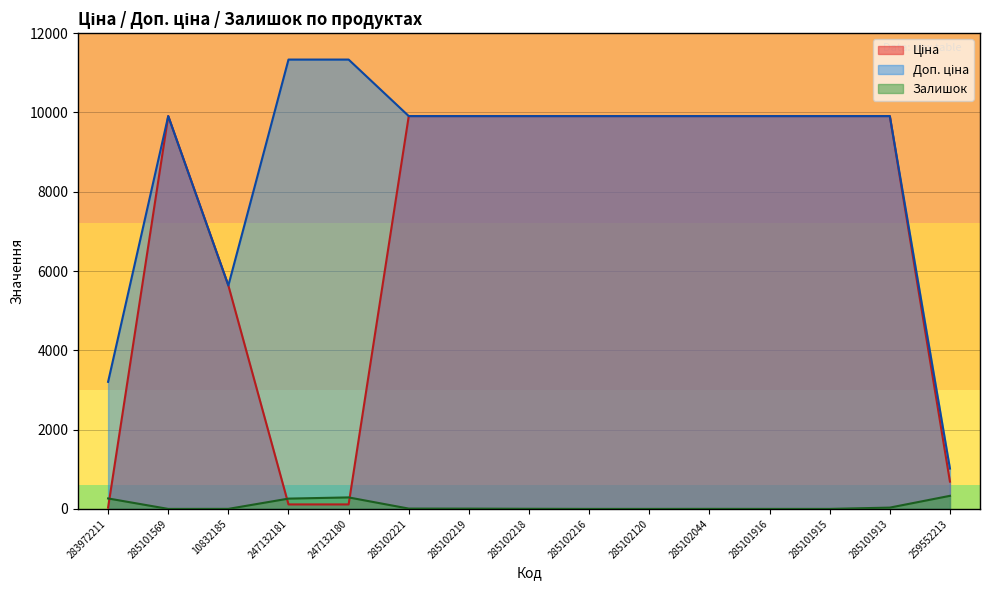

Which has a higher value, 285101916 or 285102120?

285101916